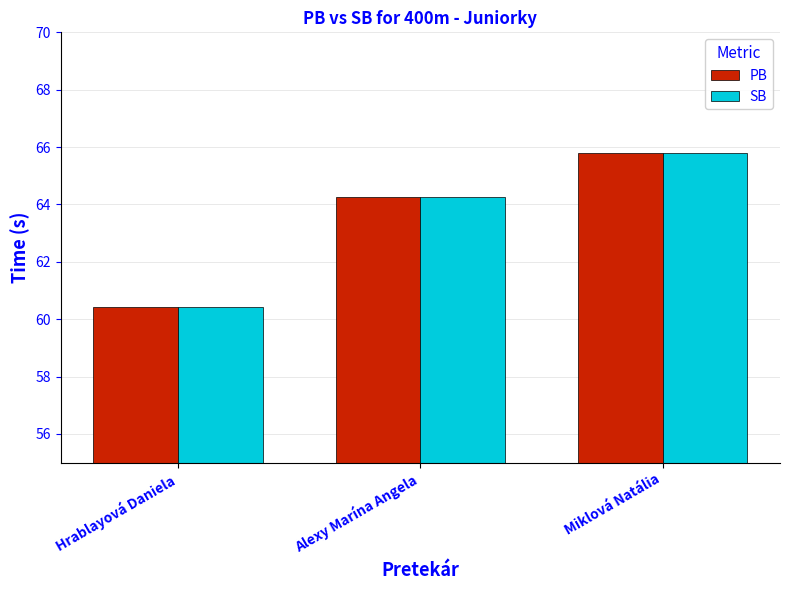

Where does the PB series first go above 64?

Alexy Marína Angela